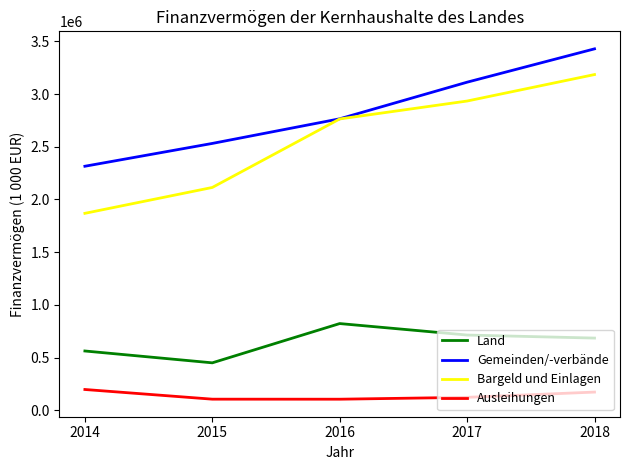

What is the difference between the highest and lowest values at 2018?

3256737